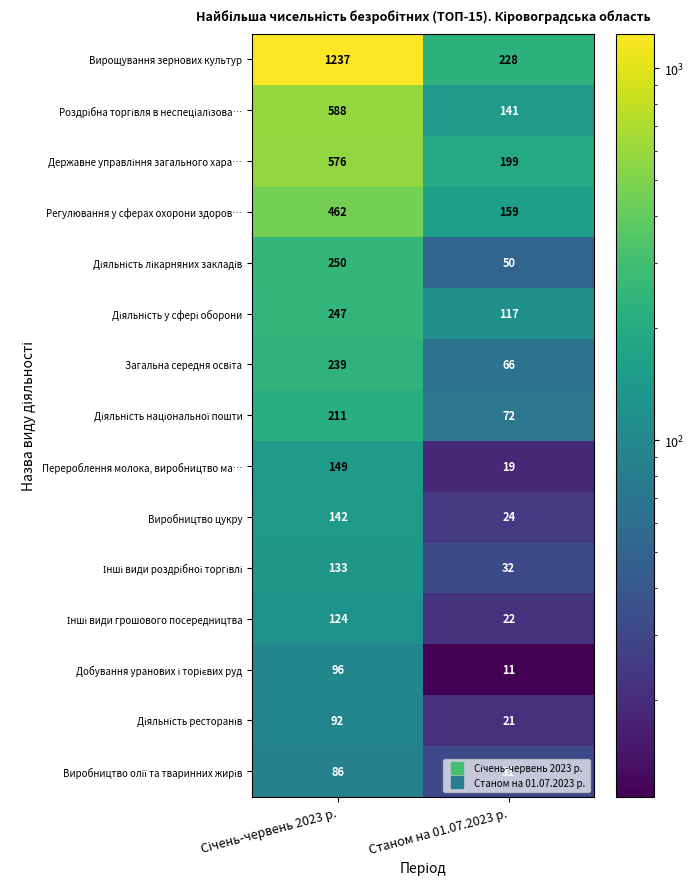

Which series has the largest range (max minus min)?

Вирощування зернових культур